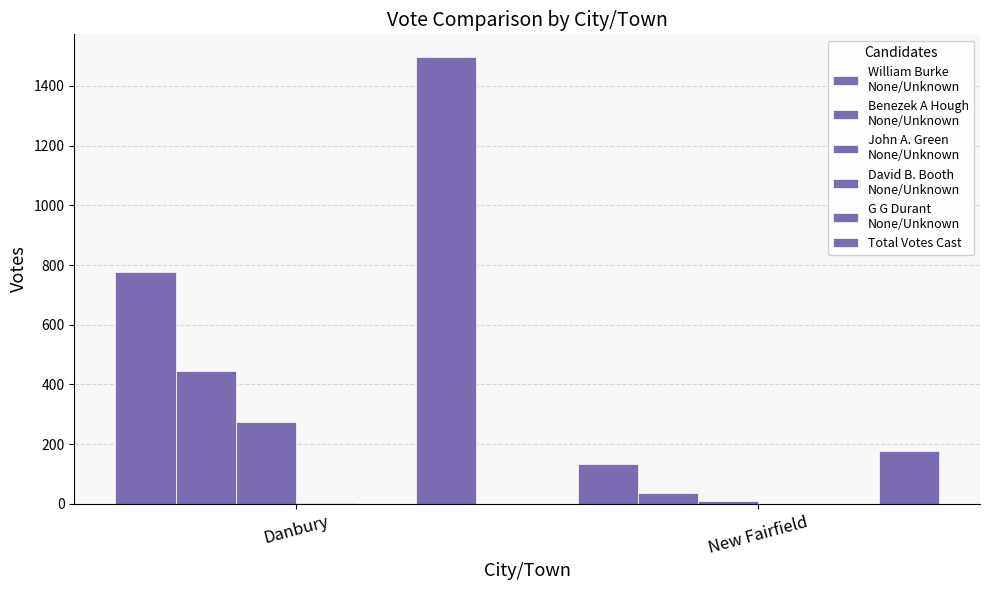

What is the spread (max minus min) of values at New Fairfield?

176